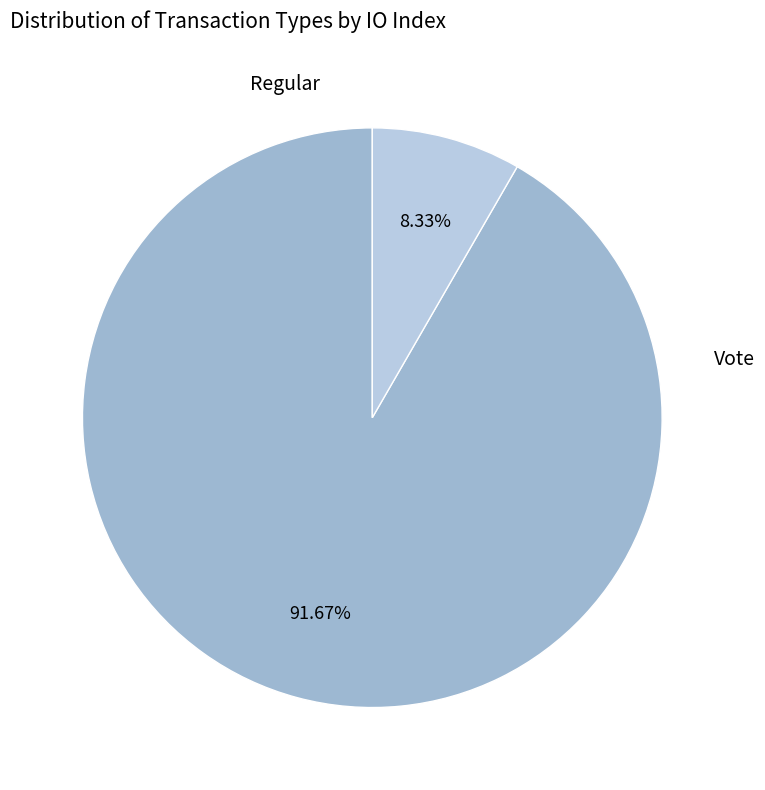

How much of the chart is everything except Regular?

8.3%